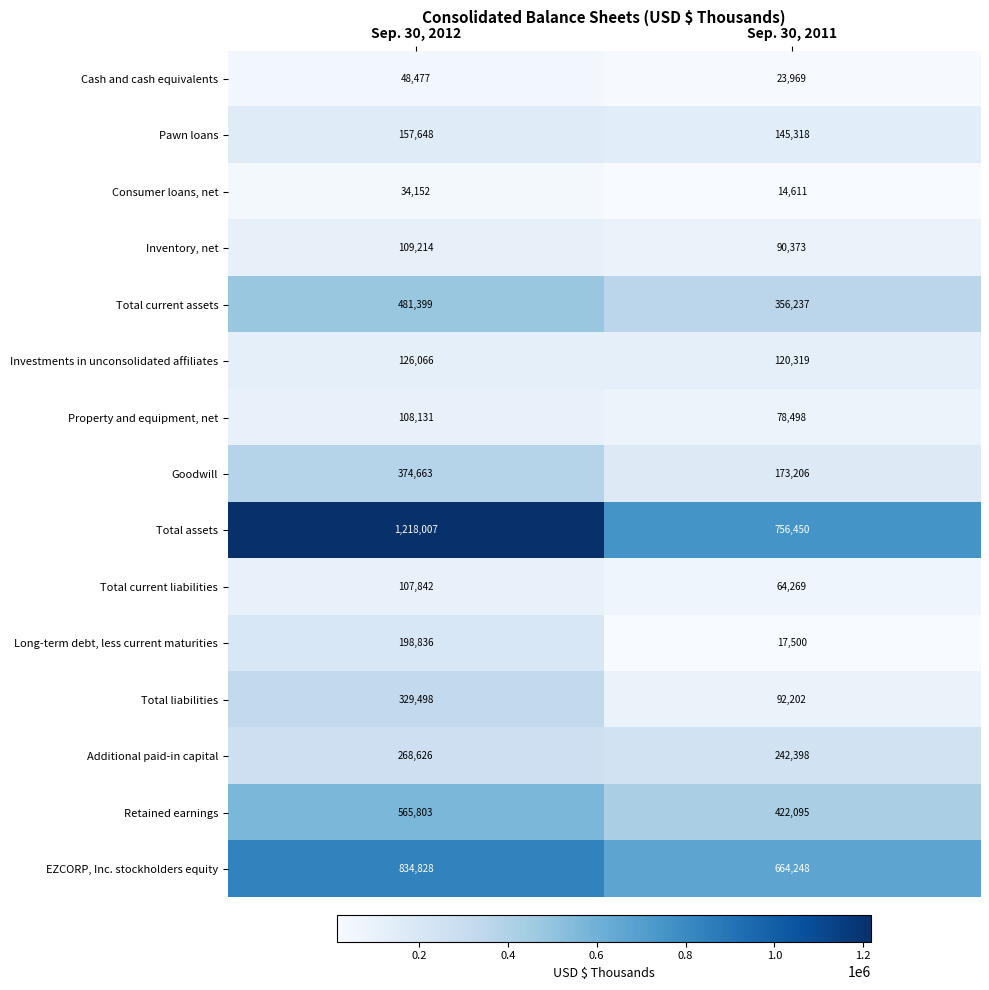

List the labels in order of Consumer loans, net value, largest first.

Sep. 30, 2012, Sep. 30, 2011